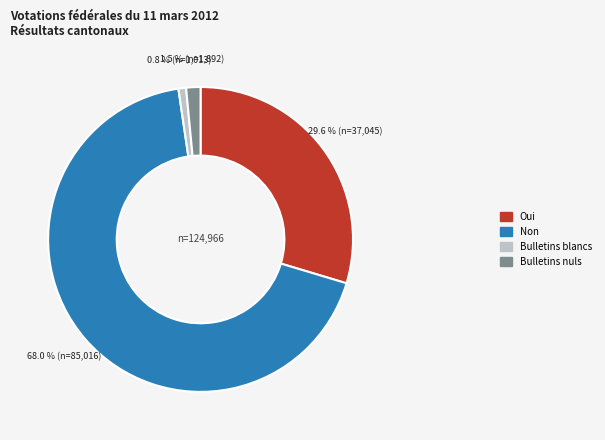

Is there any slice that represents more than half of the pie?

Yes